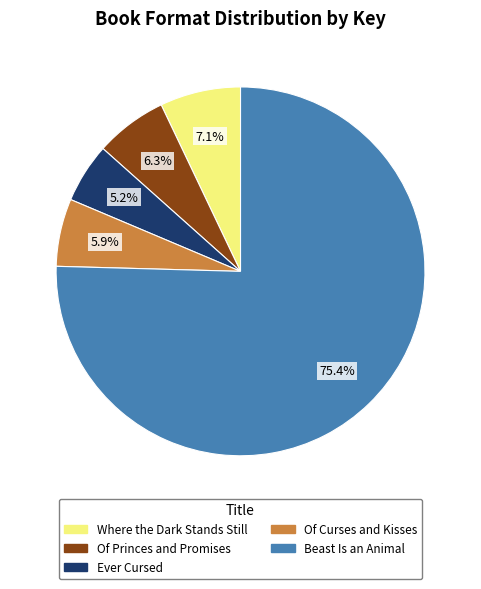

Do Beast Is an Animal and Of Princes and Promises together represent more than half of the pie?

Yes